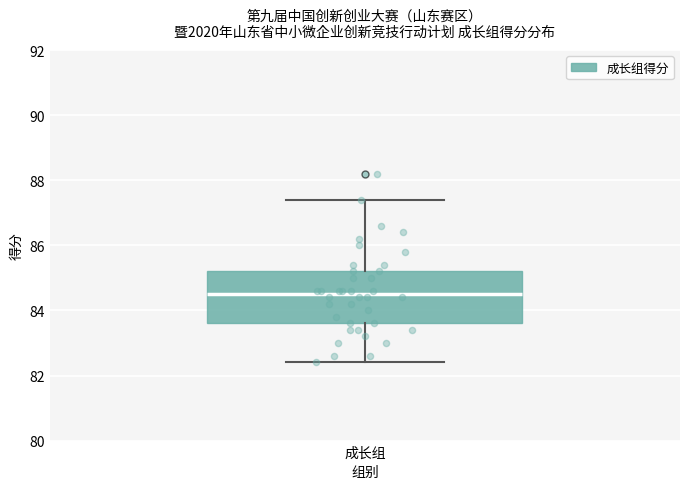

Where does the lower whisker of the box for 成长组 end on the y-axis? The values are not printed on the chart, so give them approximately, as read against the axis.

82.4